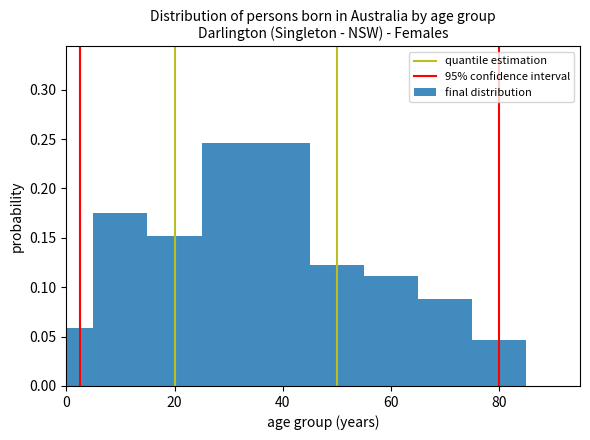

Read against the x-axis, roughly where is the centre of the tallest bar?

36